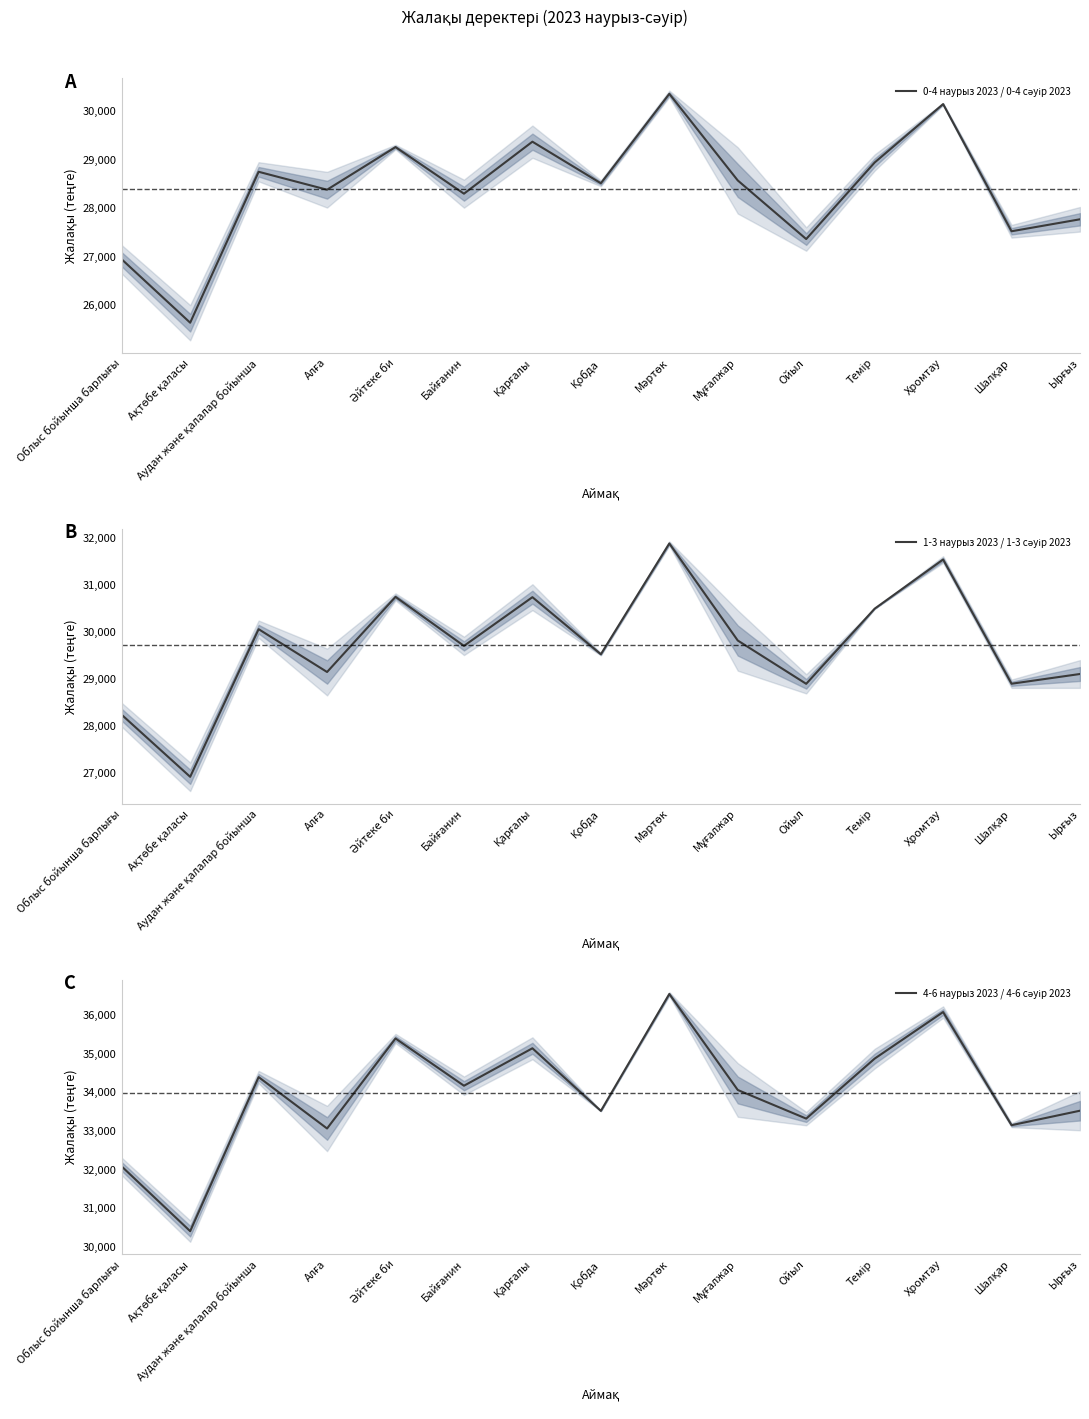

Where is the first local minimum for 4-6 наурыз 2023 / 4-6 сәуір 2023?

Ақтөбе қаласы